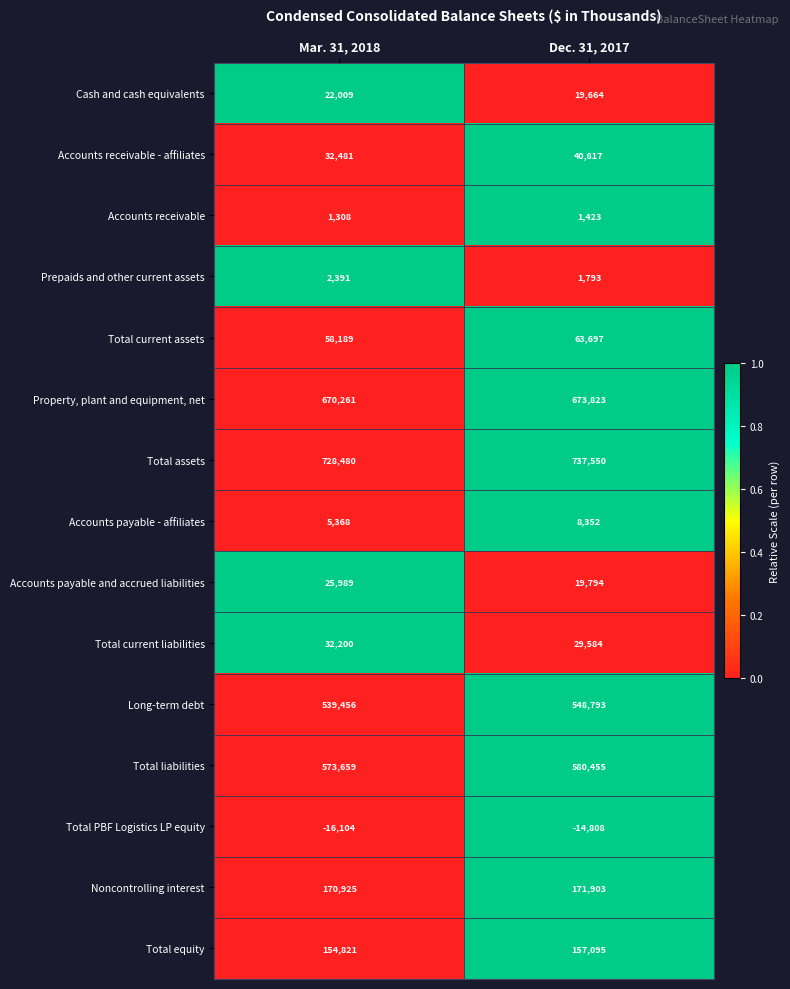

What is the greatest value displayed?

737550